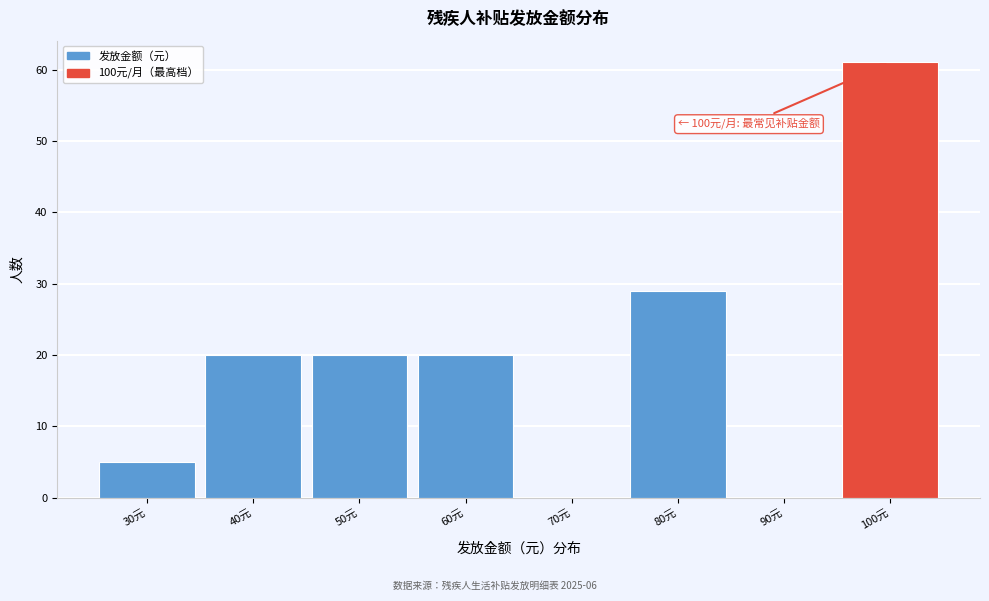

Which range on the x-axis has the tallest bar?

95 to 105